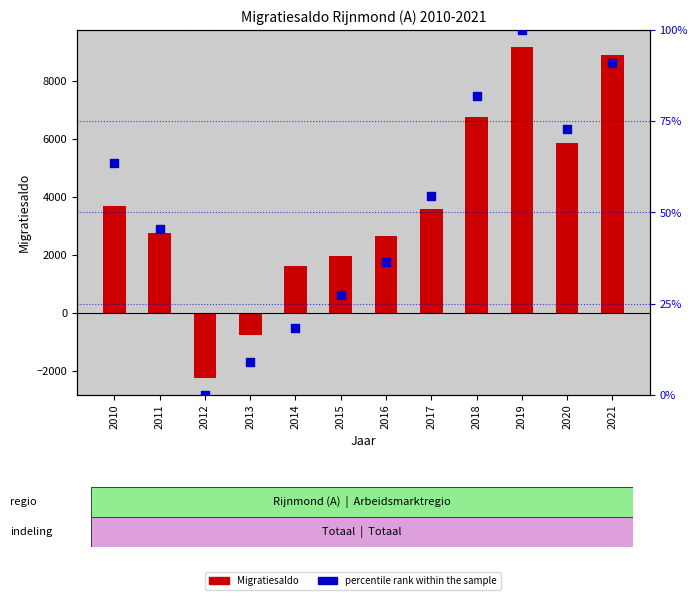

Which series has the largest total across all categories?

Migratiesaldo